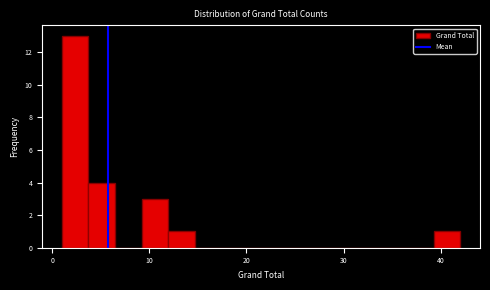

Around what value on the x-axis is the tallest bar? Give the approximate position of its centre, as read against the axis.

2